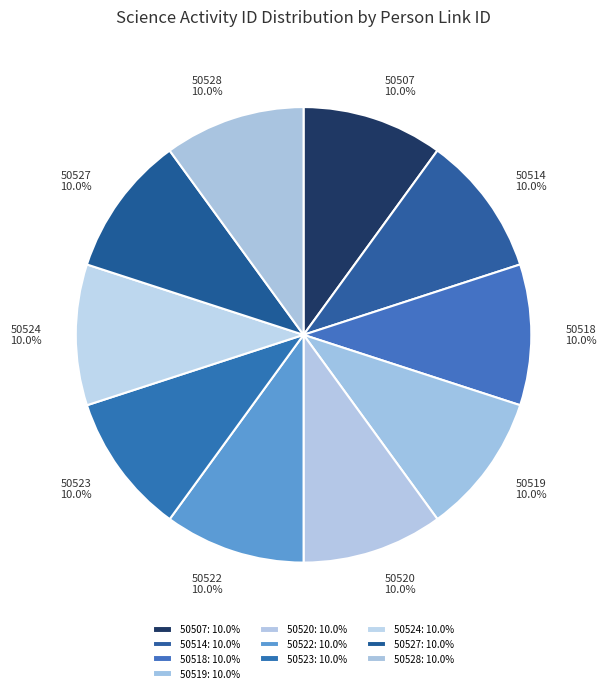

Approximately how many times larger is the value at 50523 compared to 50527?

1.0